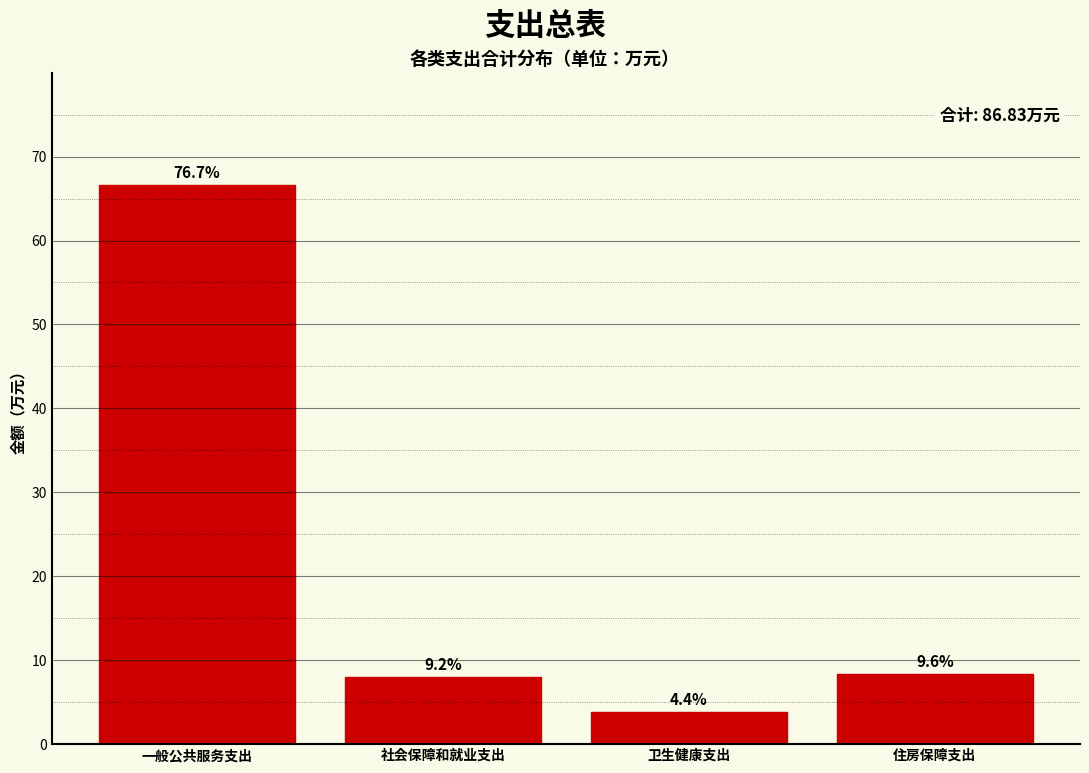

Are the bars horizontal?

No